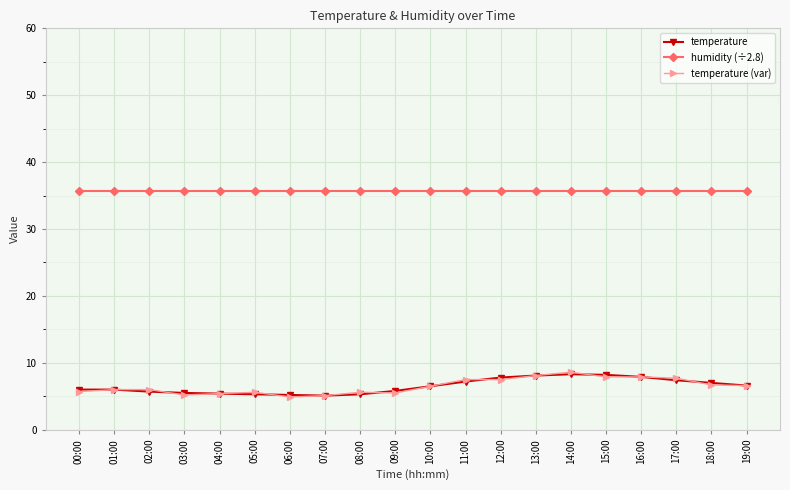

What is the minimum value shown in the chart?

4.9